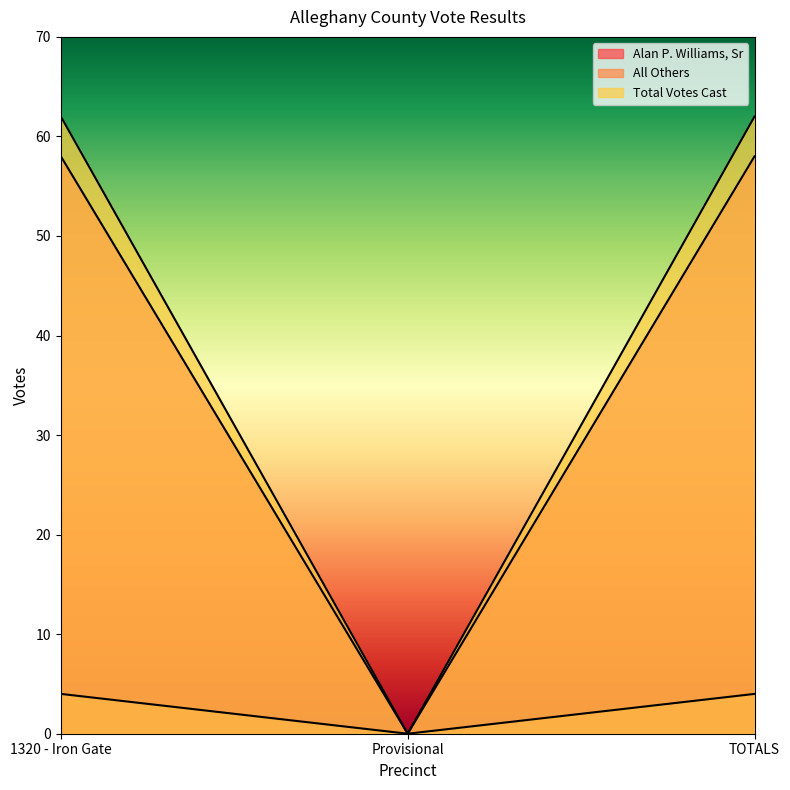

What is the difference between the highest and lowest values at TOTALS?

58